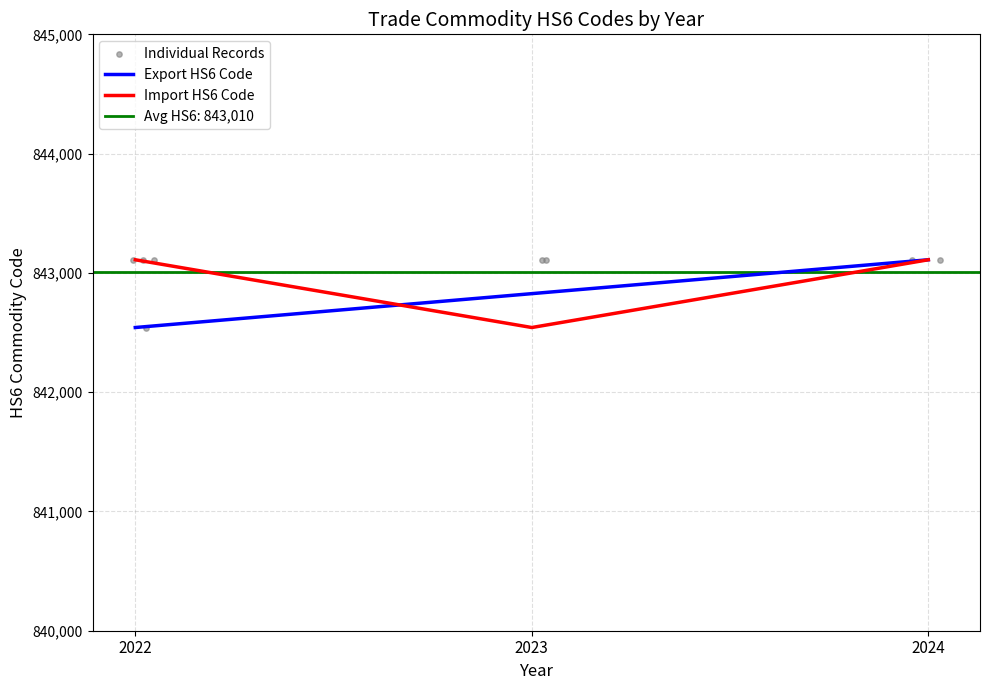

Which series reaches the minimum Y coordinate?

Export